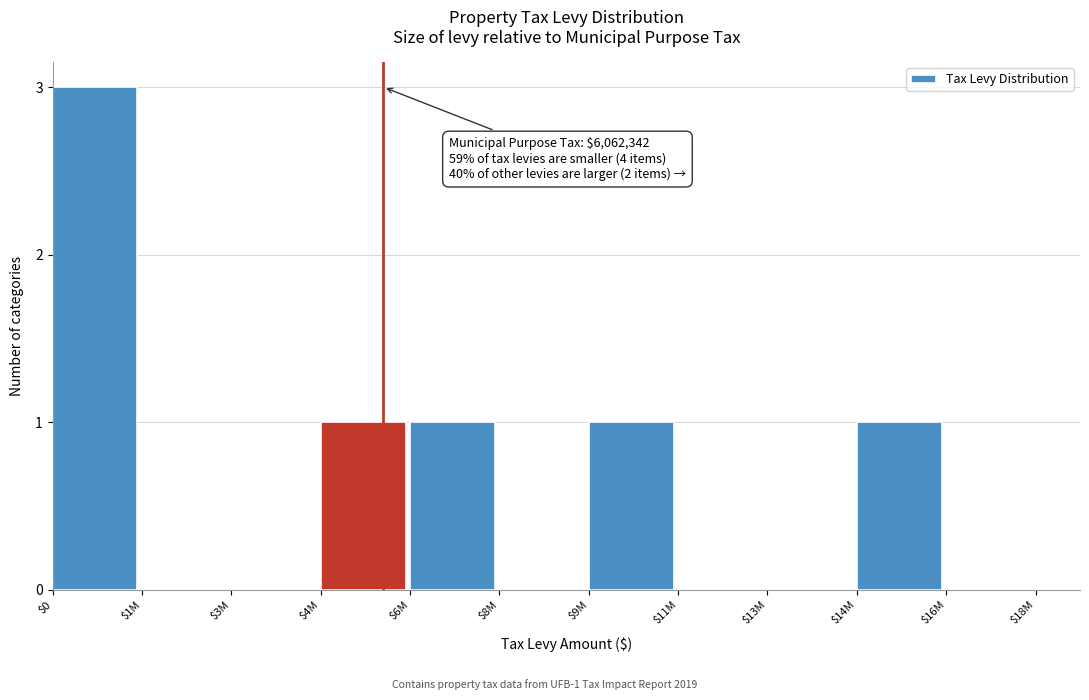

Is it true that the value at $9M is 1?

True